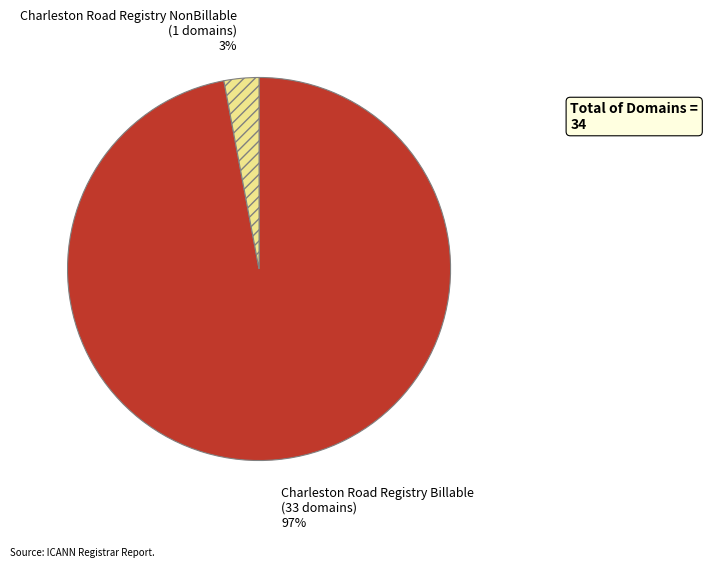

True or false: Charleston Road Registry NonBillable accounts for 3% of the total.

True